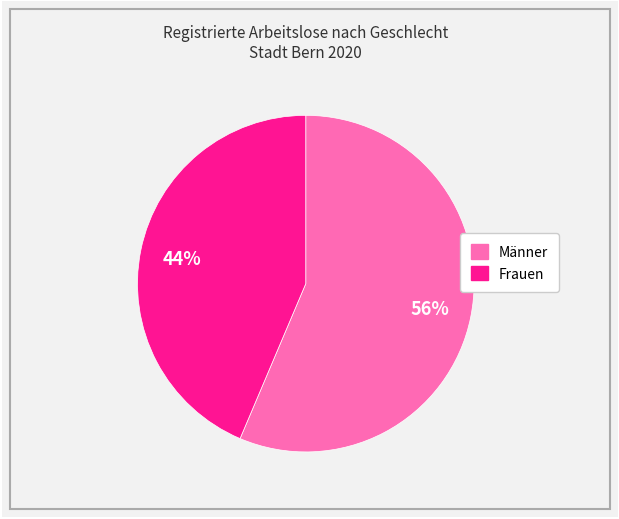

What percentage is the Frauen slice, to the nearest percent?

44%